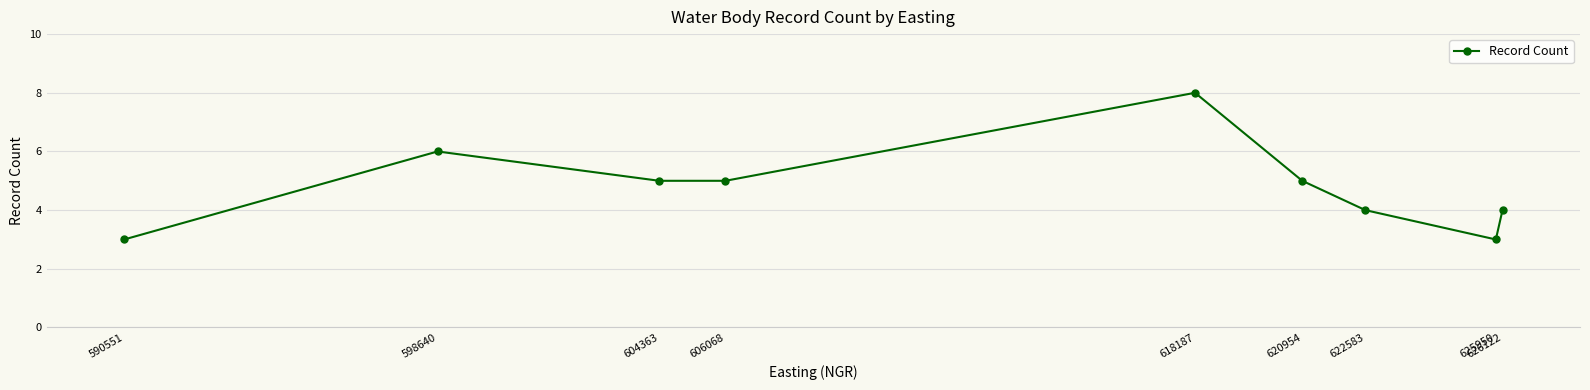

What is the greatest value displayed?

8